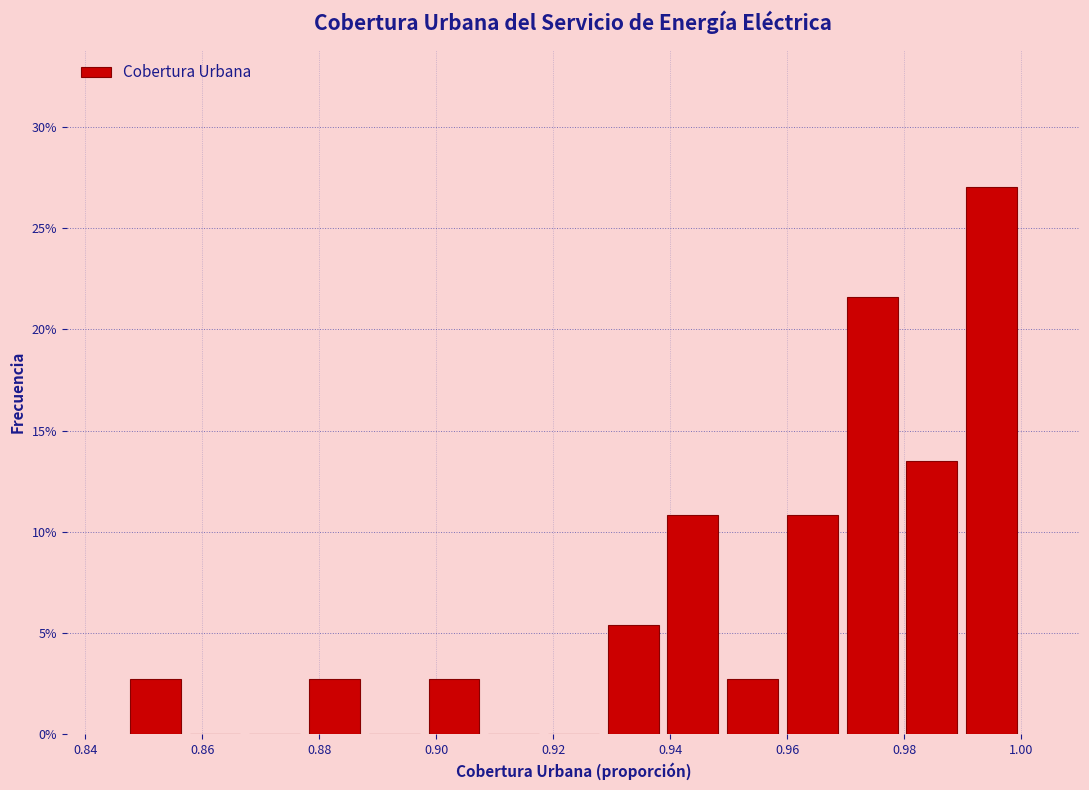

Reading left to right, list every bar in this chart as the range it spans on the x-axis followed by its height. Neither the bar edges nor the heights are printed on the chart, so give them approximately, as read against the axes.

0.846 to 0.858: 2.5
0.858 to 0.868: 0
0.868 to 0.878: 0
0.878 to 0.888: 2.5
0.888 to 0.898: 0
0.898 to 0.908: 2.5
0.908 to 0.918: 0
0.918 to 0.928: 0
0.928 to 0.938: 5.5
0.938 to 0.948: 11.0
0.948 to 0.960: 2.5
0.960 to 0.970: 11.0
0.970 to 0.980: 21.5
0.980 to 0.990: 13.5
0.990 to 1.000: 27.0